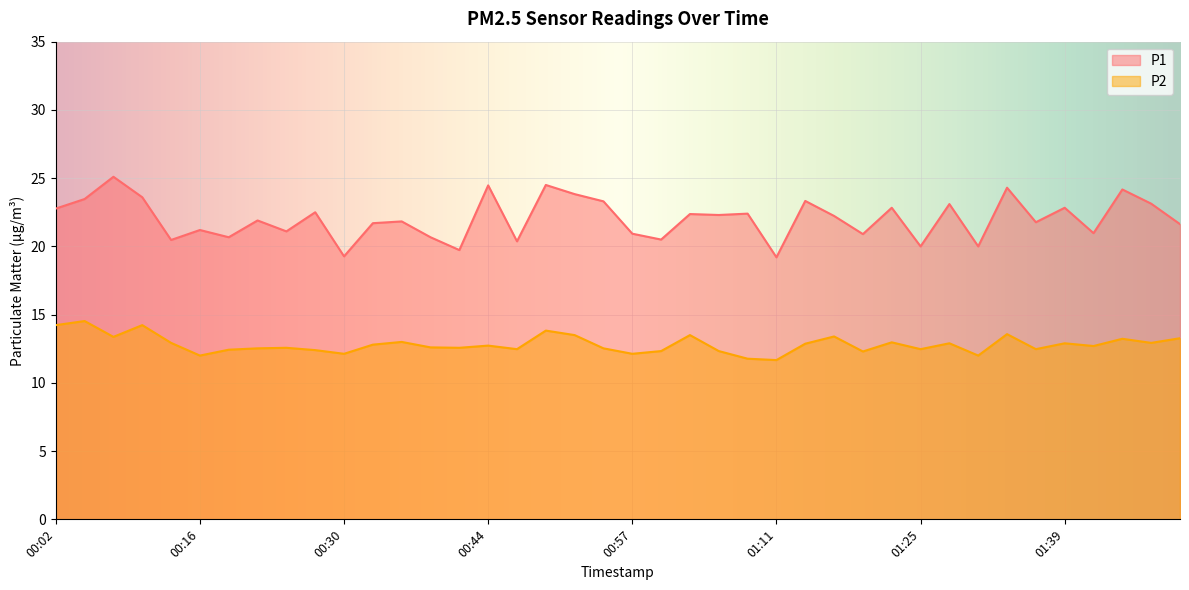

At which label does P2 first exceed 12?

00:02